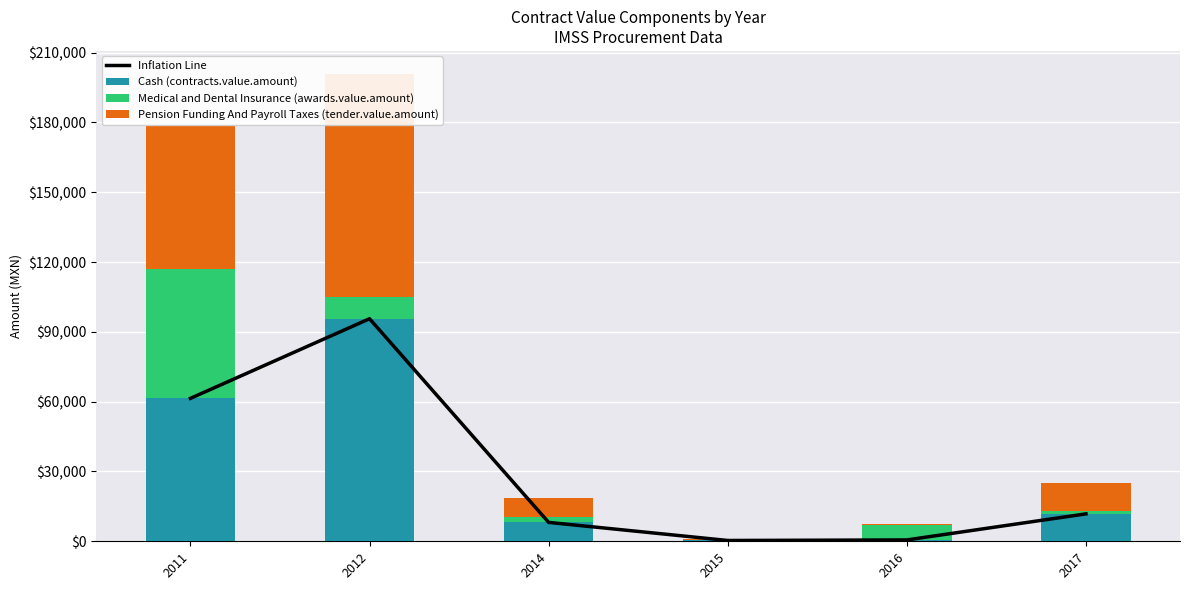

Which series changed the most between 2011 and 2015?

Pension Funding And Payroll Taxes (tender.value.amount)